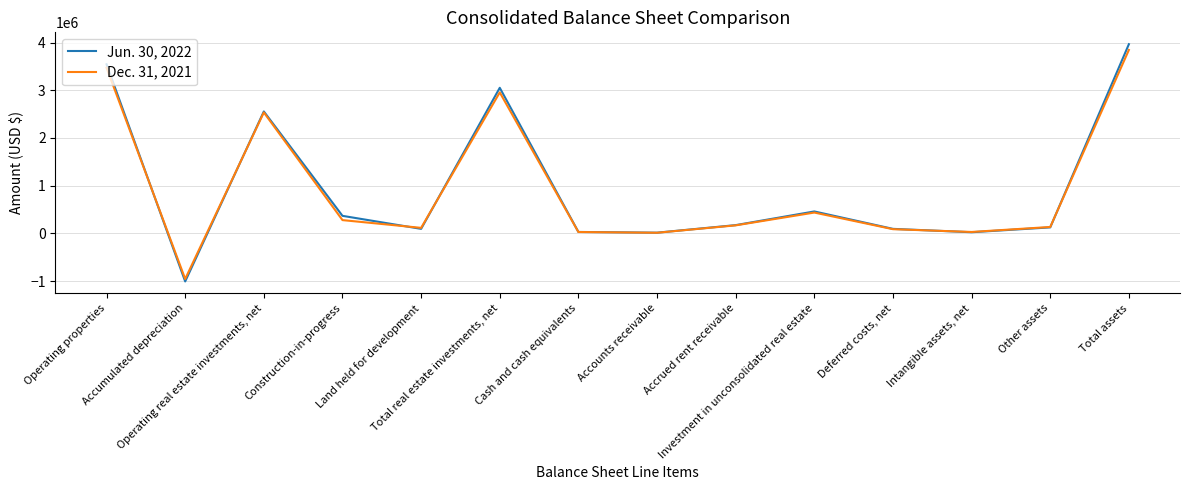

List the series in order of their overall mean, lowest first.

Dec. 31, 2021, Jun. 30, 2022